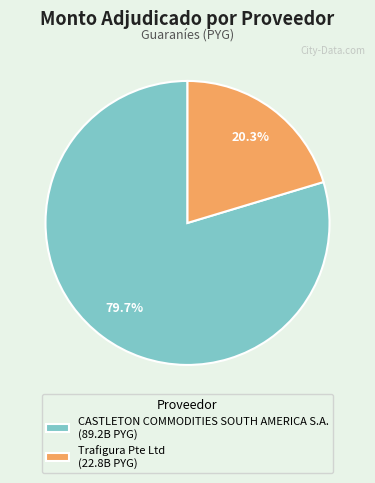

What percentage is NOT represented by Trafigura Pte Ltd?

79.7%